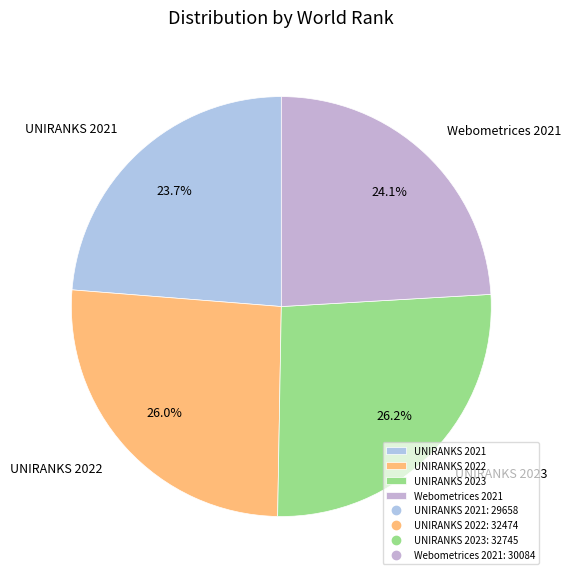

Does UNIRANKS 2021 account for over 50% of the chart?

No